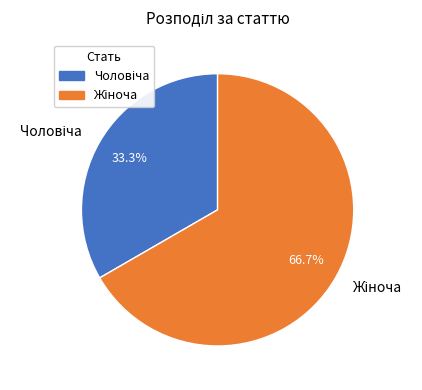

Does any single category account for the majority?

Yes